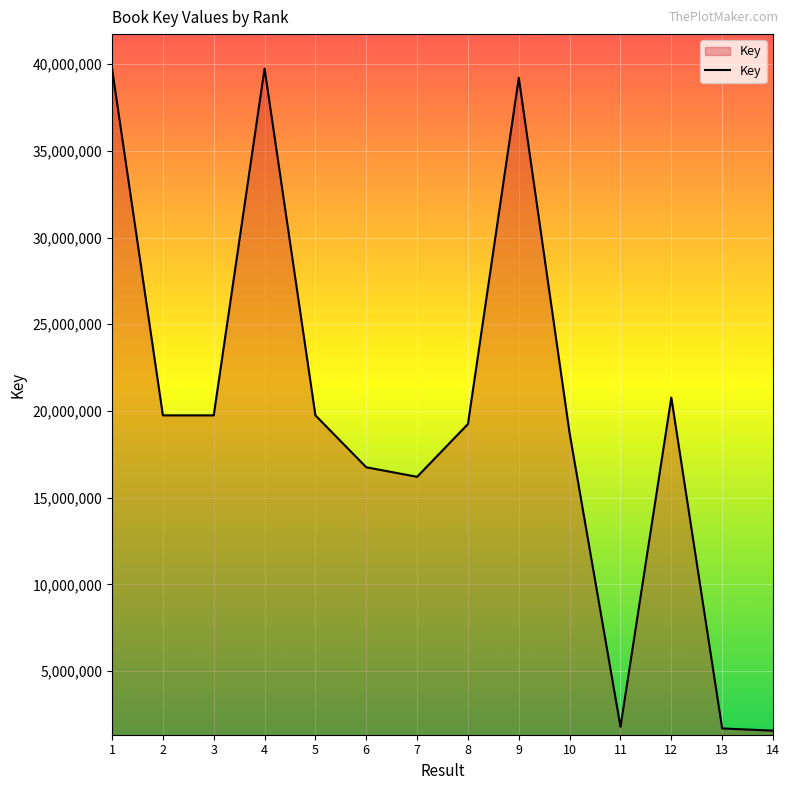

Between 8 and 6, which is larger?

8